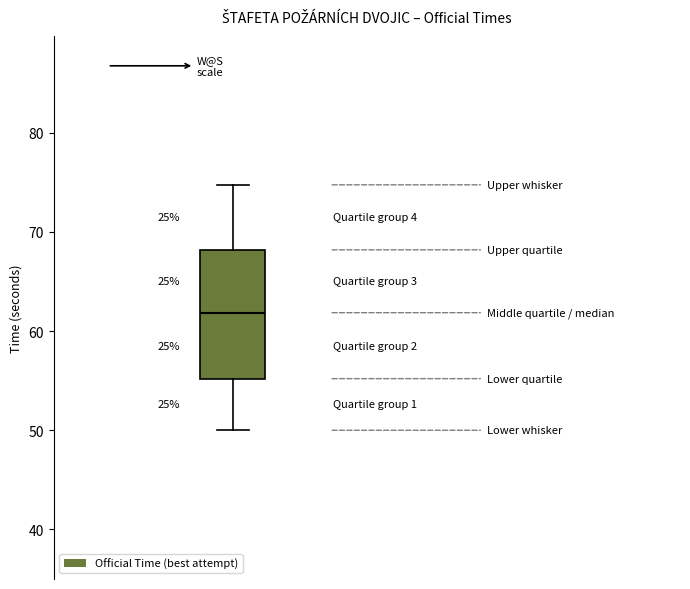

Read this box plot against the y-axis: the position of the median line, the range covered by the box, and the ends of both whiskers. The values are not printed on the chart, so give them approximately, as read against the axis.

median 62, box 55 to 68, whiskers 50 to 75